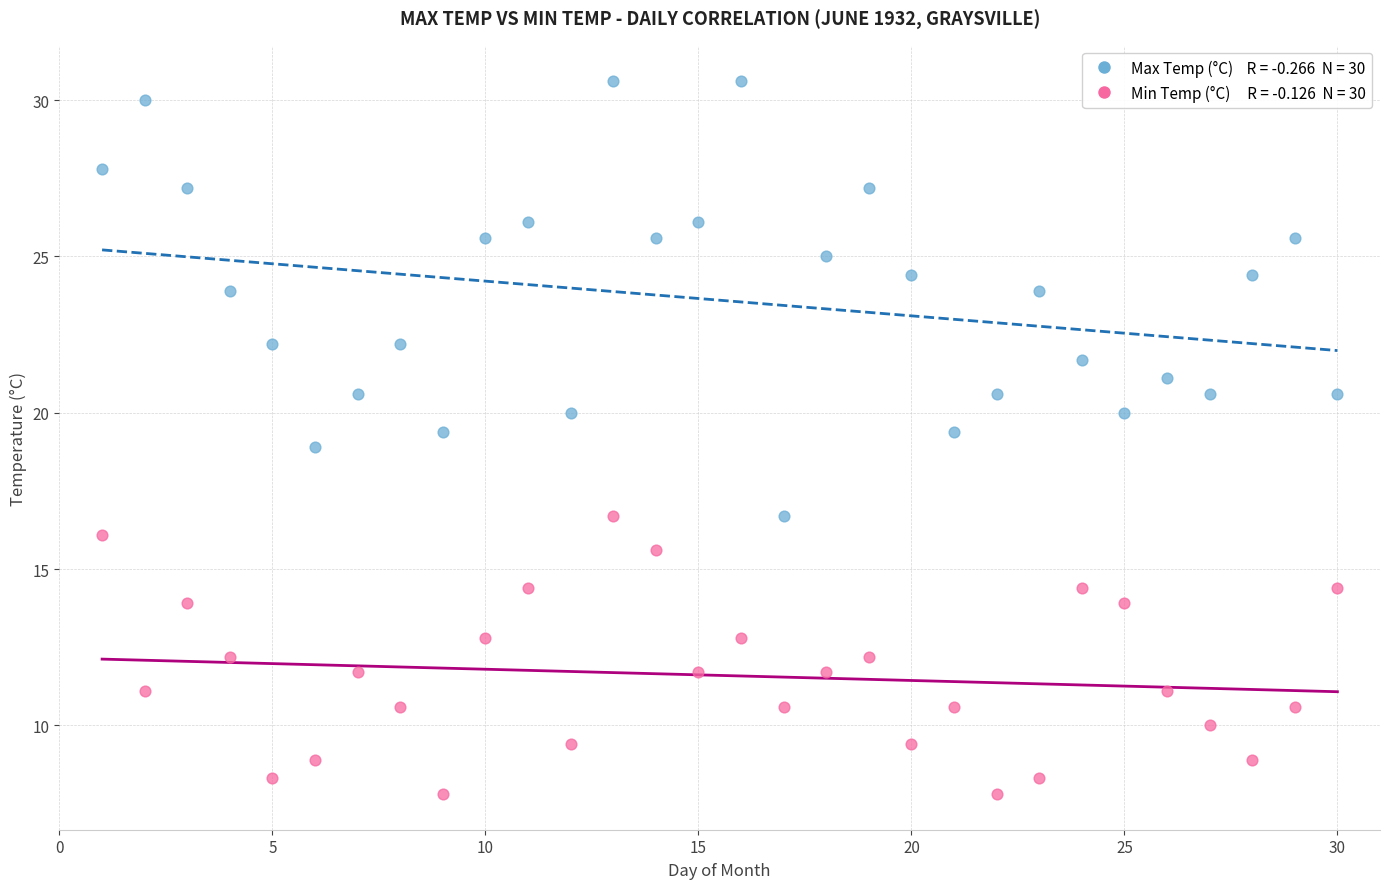

Across all data points, what is the range of Y values (max minus min)?

22.8